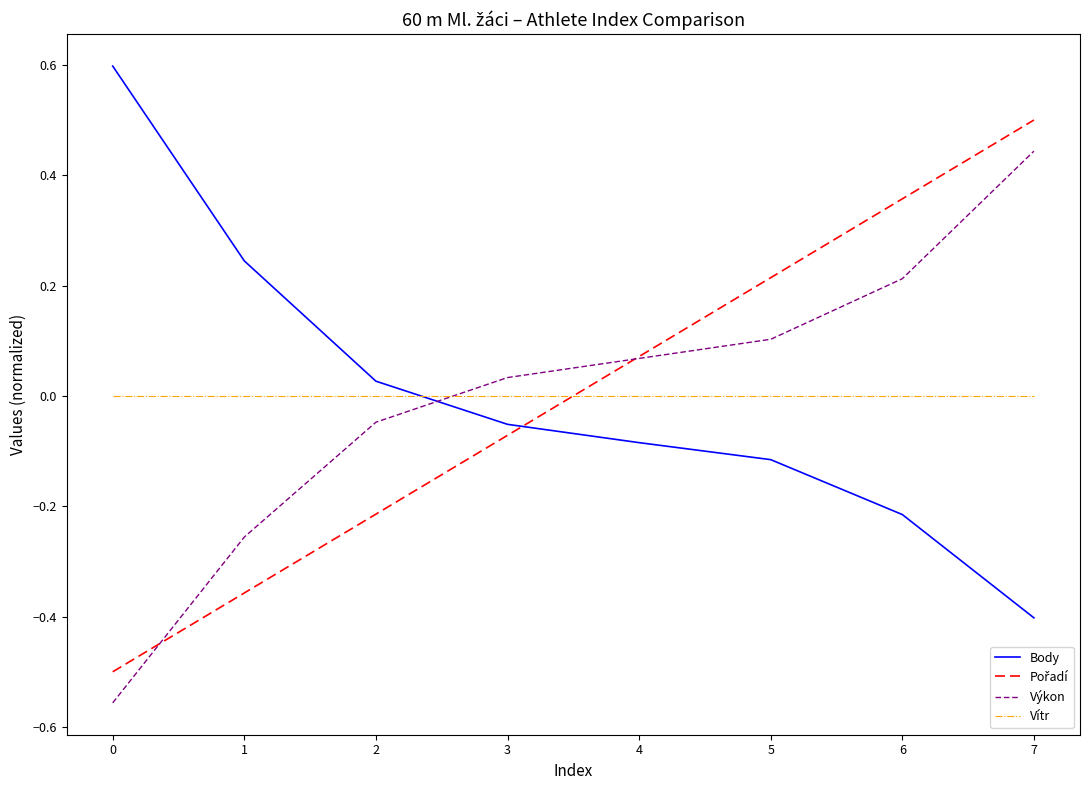

What is the greatest value displayed?

0.6